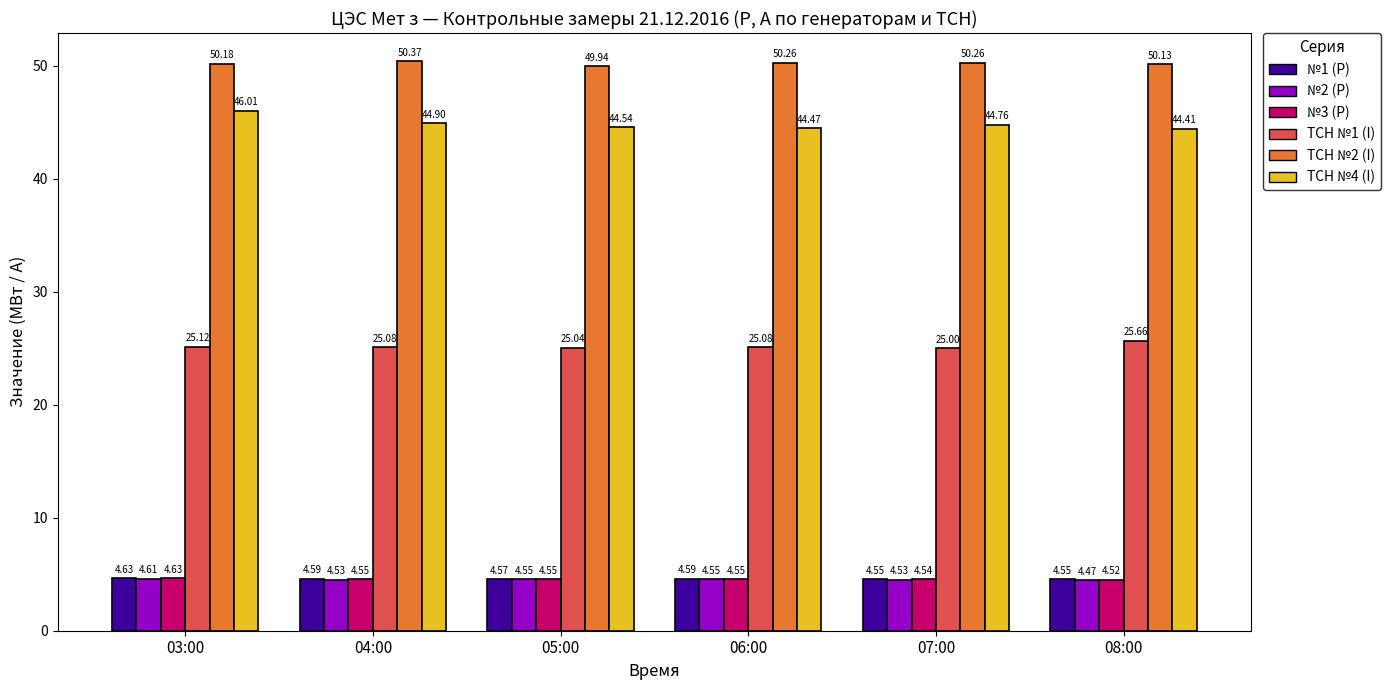

What is the label of the 4th bar from the left?

06:00